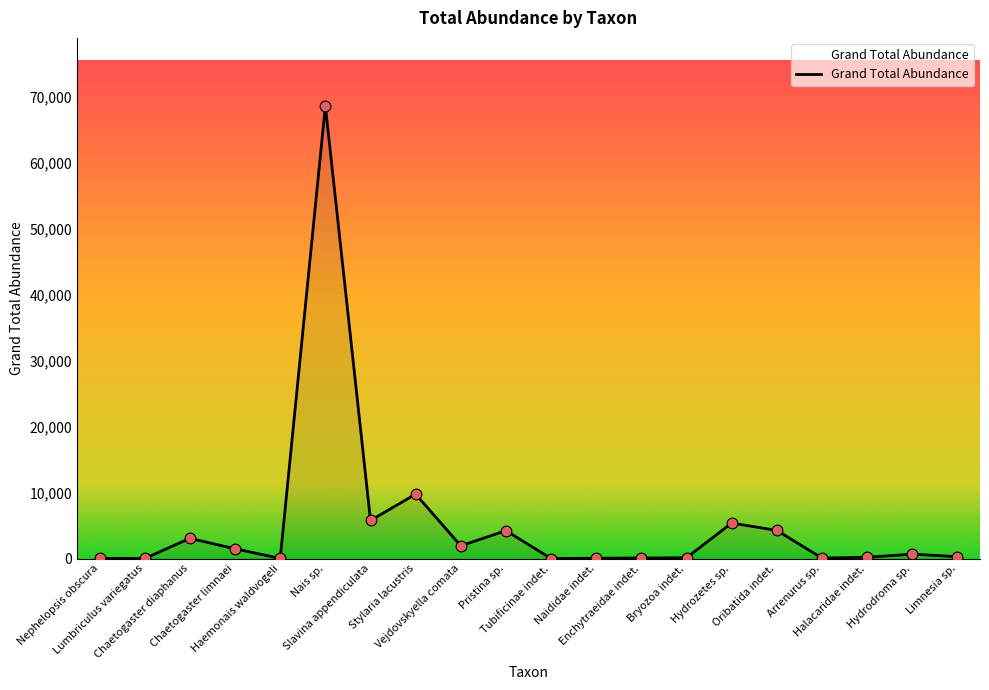

Approximately how many times larger is the value at Nais sp. compared to Naididae indet.?

1175.9